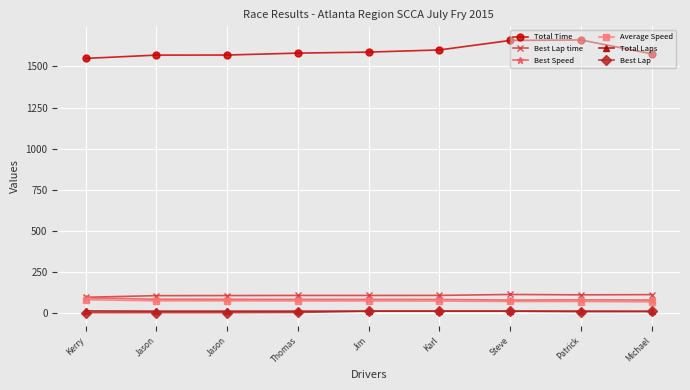

True or false: Total Laps has a value of 13.0 at Patrick.

True